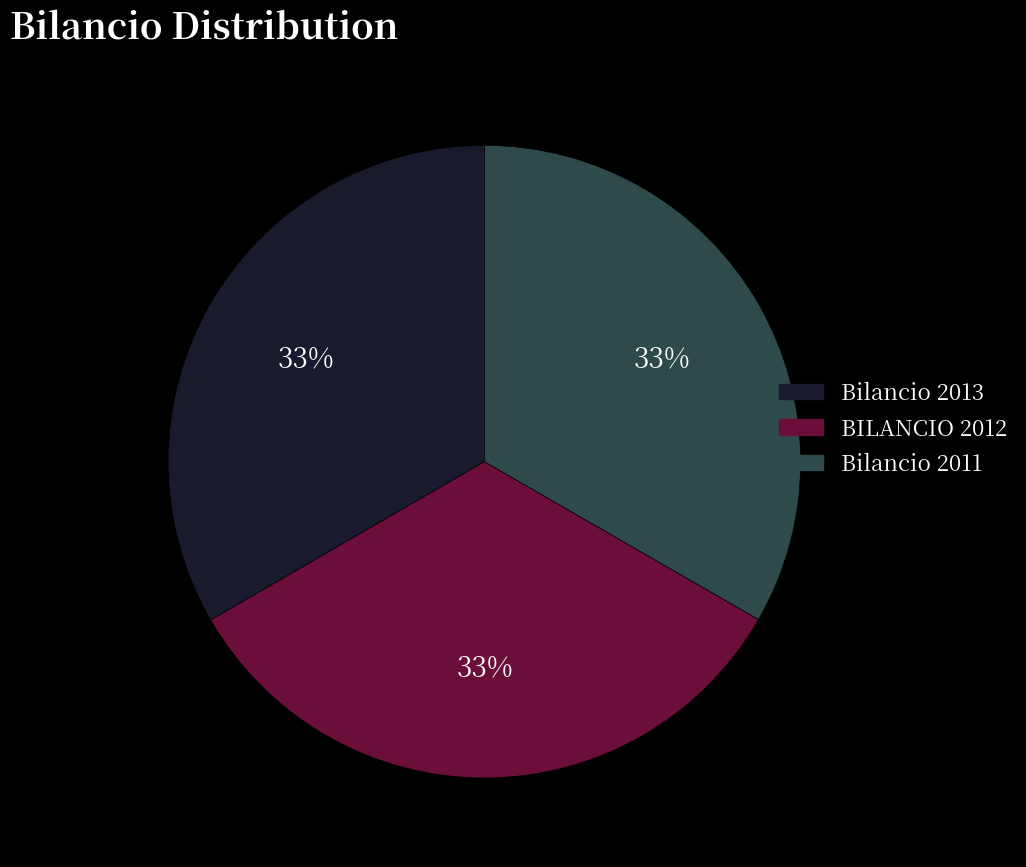

To the nearest percent, what percentage of the pie is BILANCIO 2012?

33%